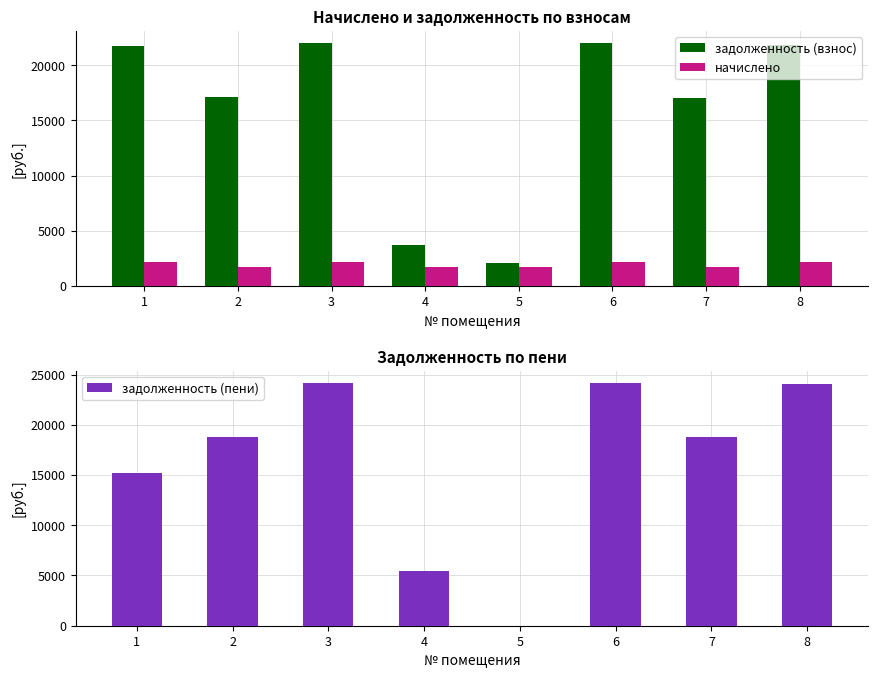

At which category is the sum across all series the highest?

3